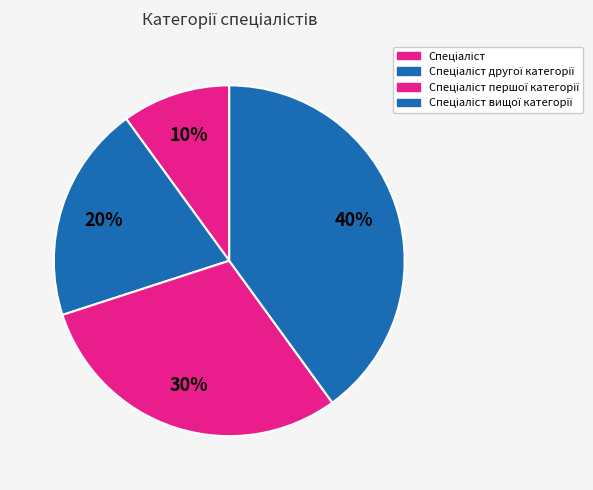

Which category has the smallest portion of the pie?

Спеціаліст